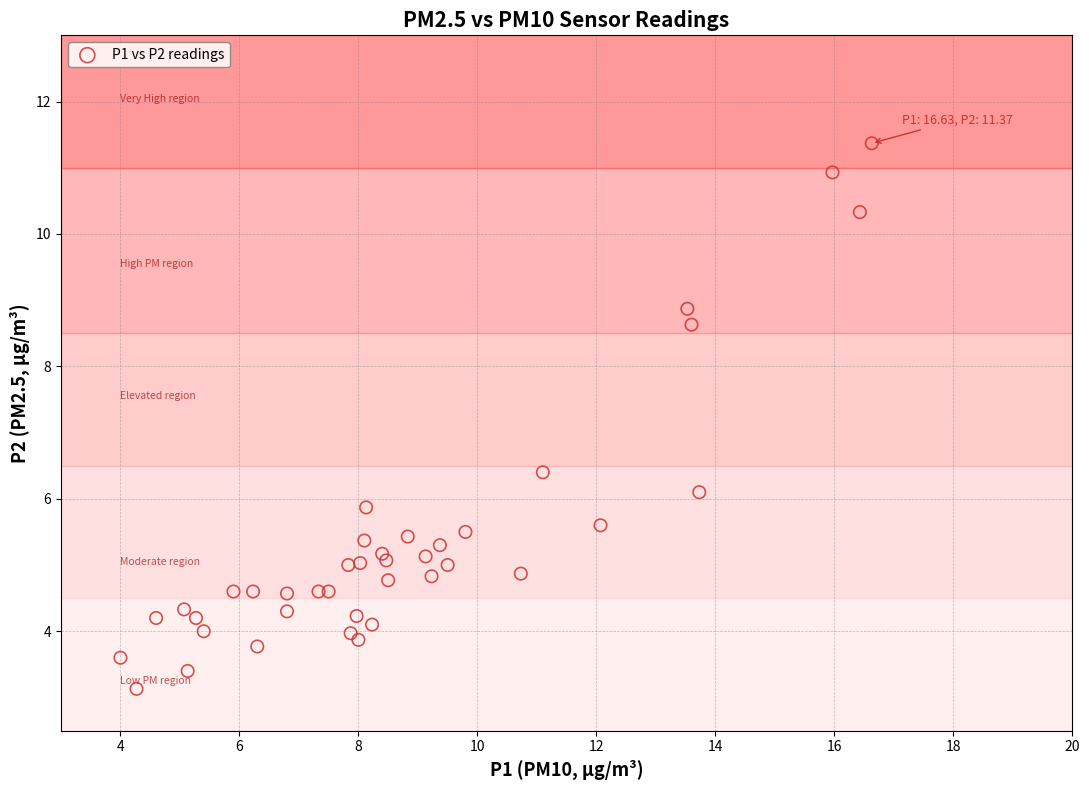

What Y value in the scatter plot is closest to 7?

6.4